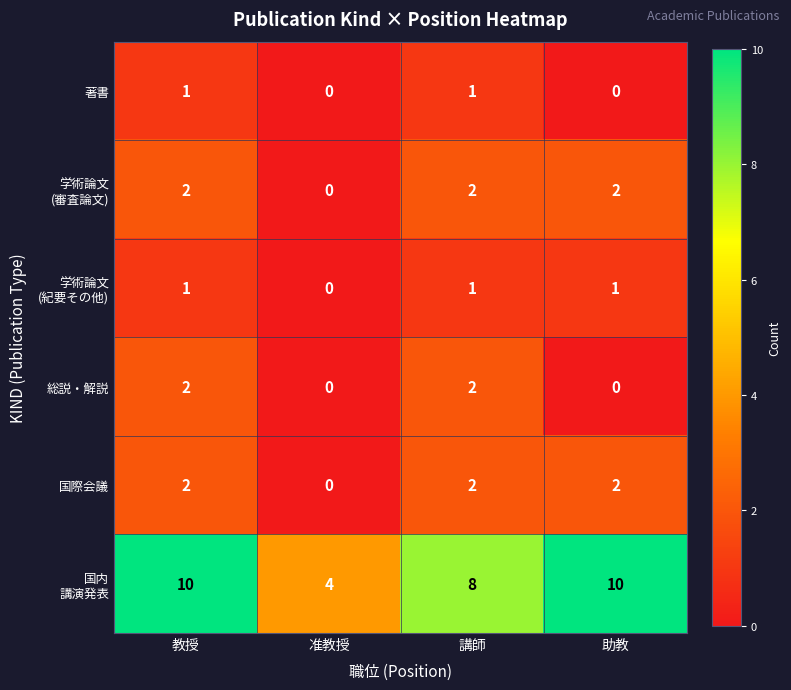

Is it true that 著書 equals 2 at 講師?

False